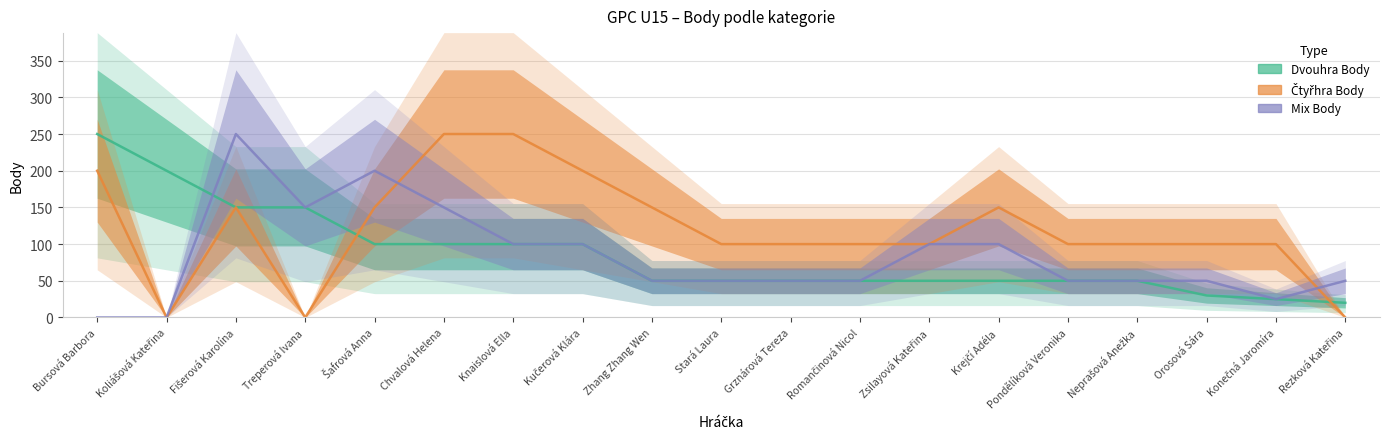

What is the label of the 3rd point from the right?

Orosová Sára